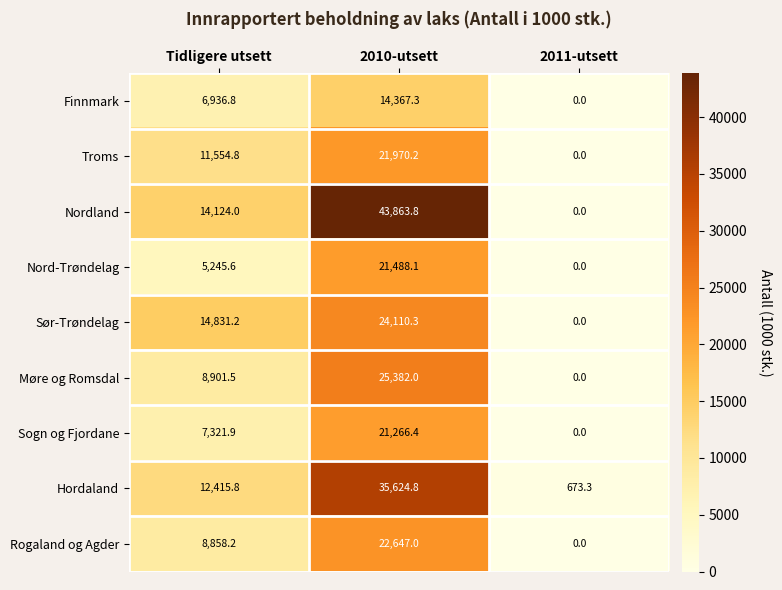

Is it true that Nordland equals 27850.9 at 2011-utsett?

False